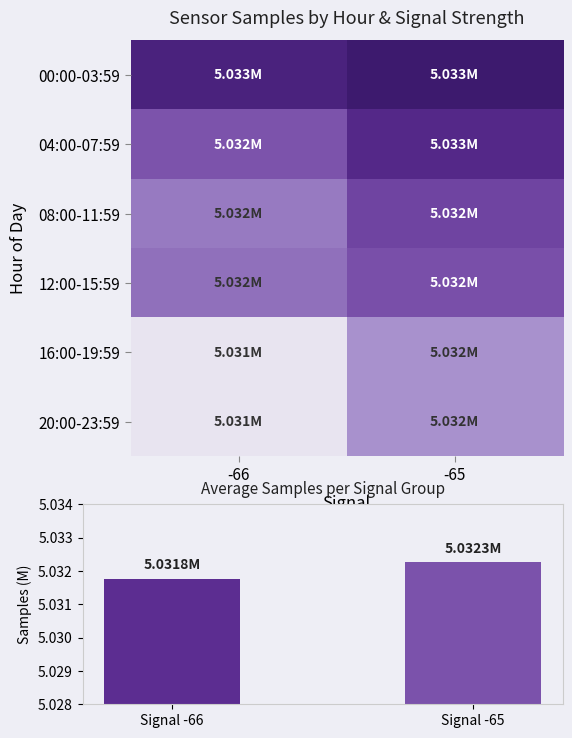

Between -66 and -65, which is larger?

-65